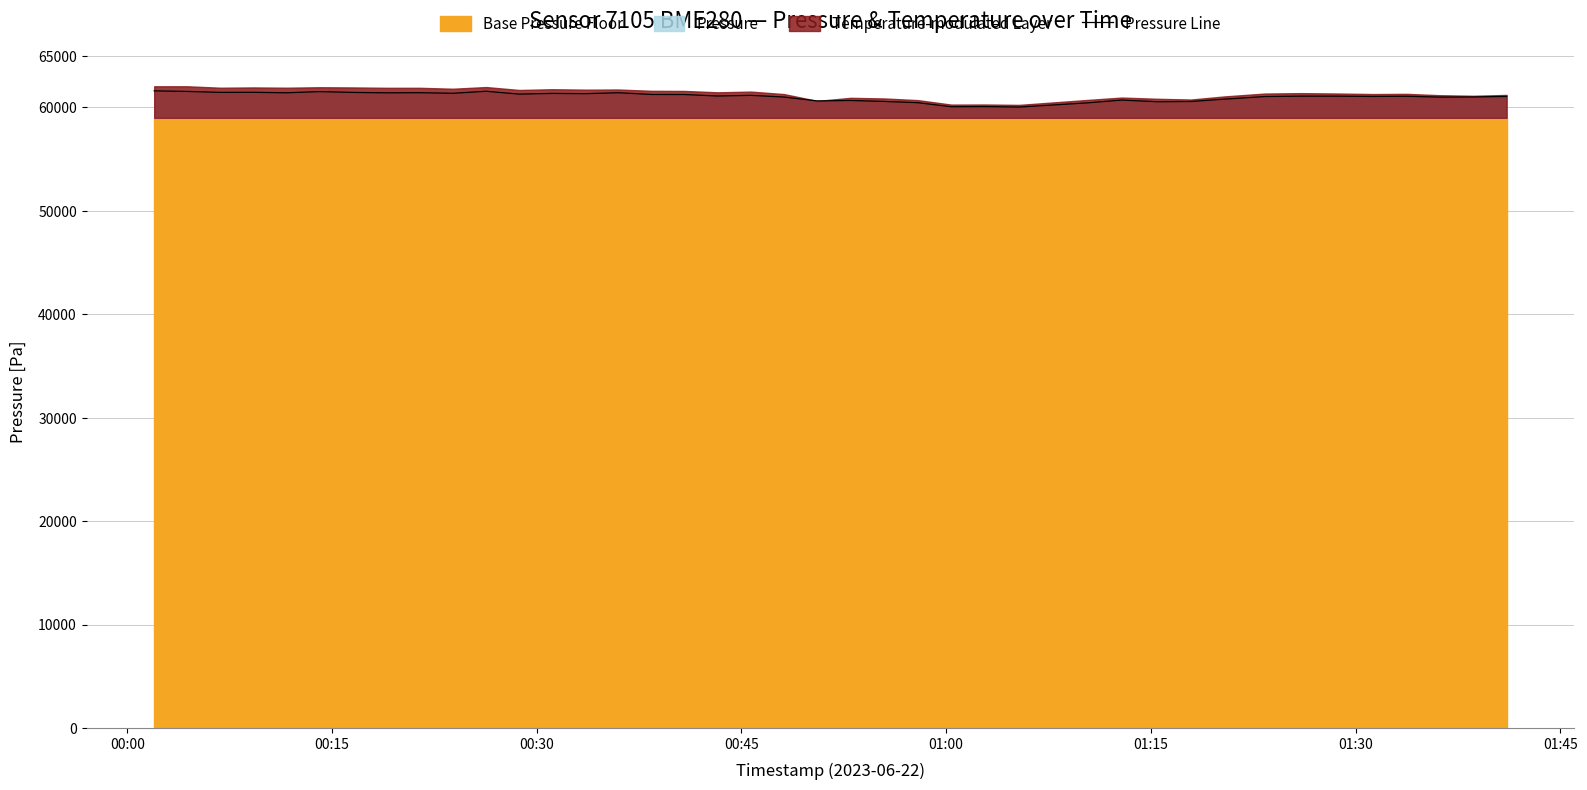

What is the maximum value for Pressure Line?

61609.4